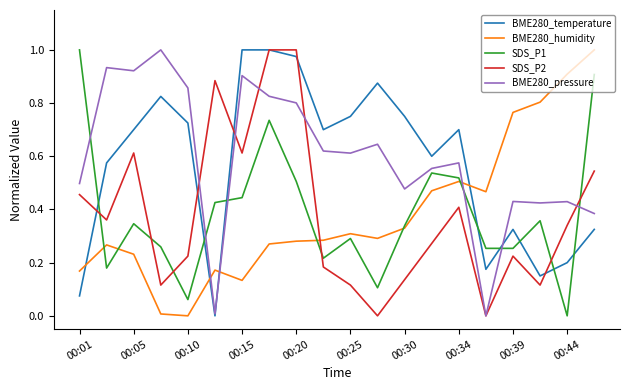

Which series ends up on top after the final intersection of BME280_temperature and BME280_humidity?

BME280_humidity